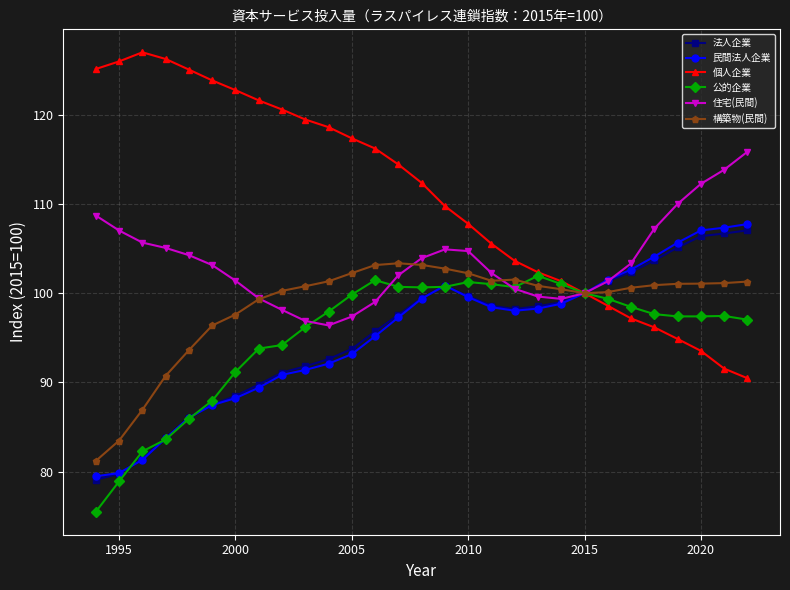

True or false: 構築物(民間) has more than 1 points higher than both neighbors.

True